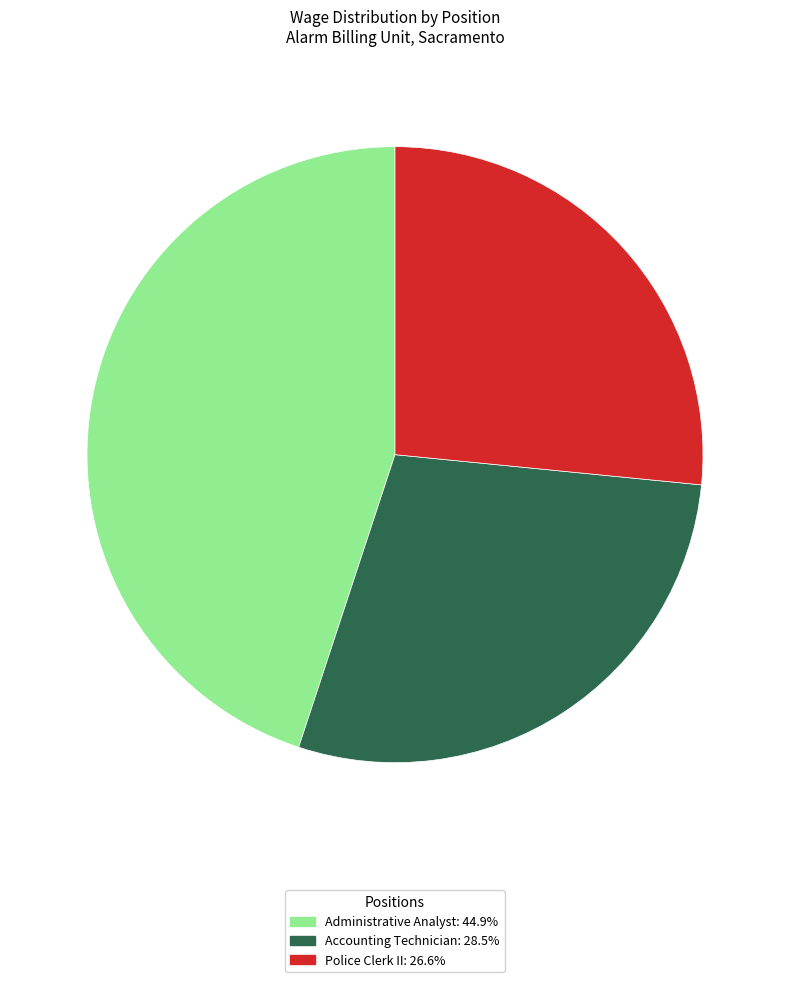

True or false: Administrative Analyst accounts for 38% of the total.

False